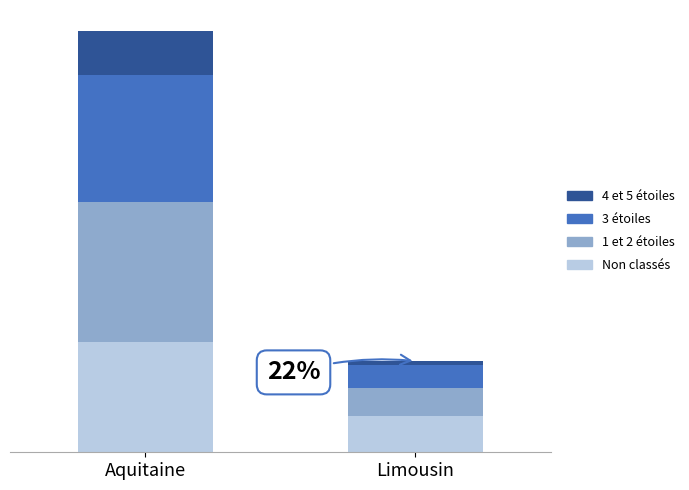

Does the chart contain stacked bars?

Yes